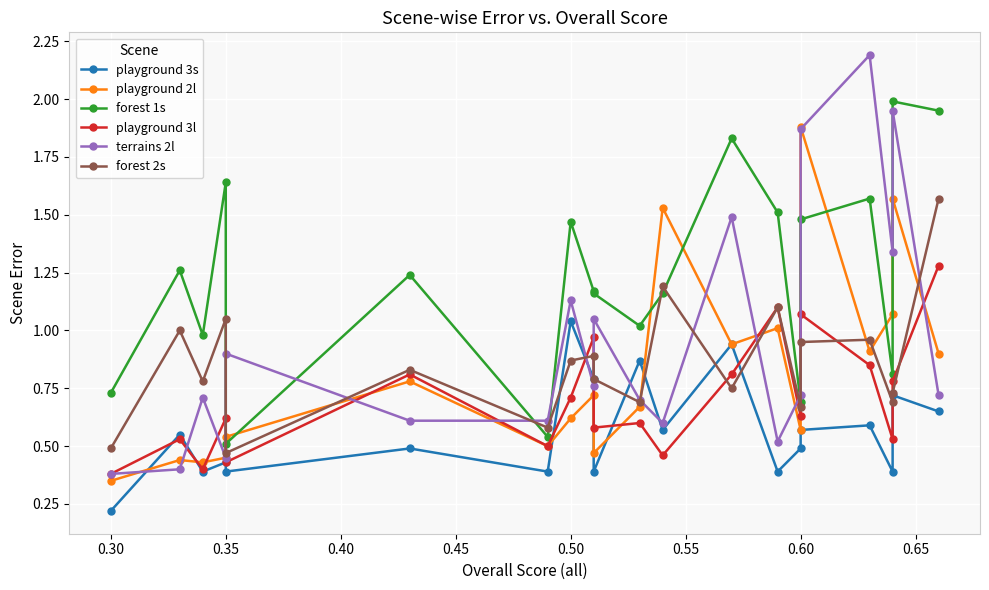

The value of playground 2l at 0.30 is 0.6. True or false?

False